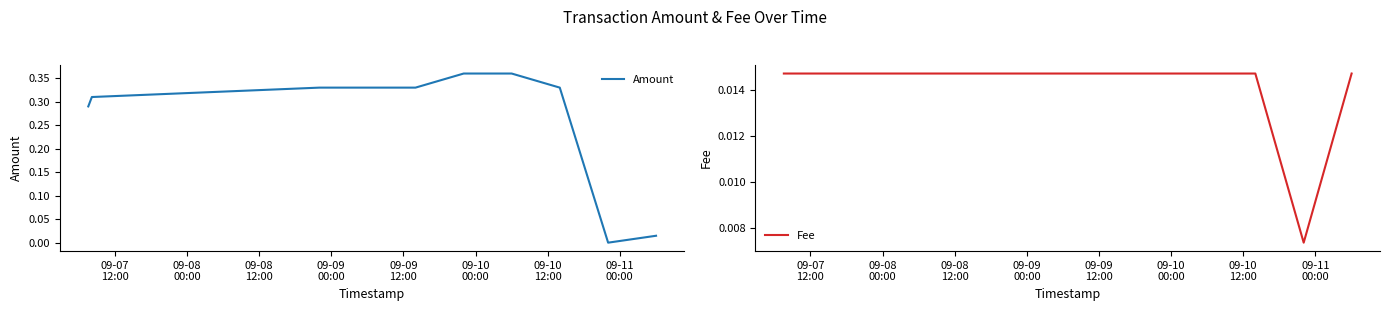

Is the value of Fee at 09-10
12:00 greater than the value of Amount at 9?

No